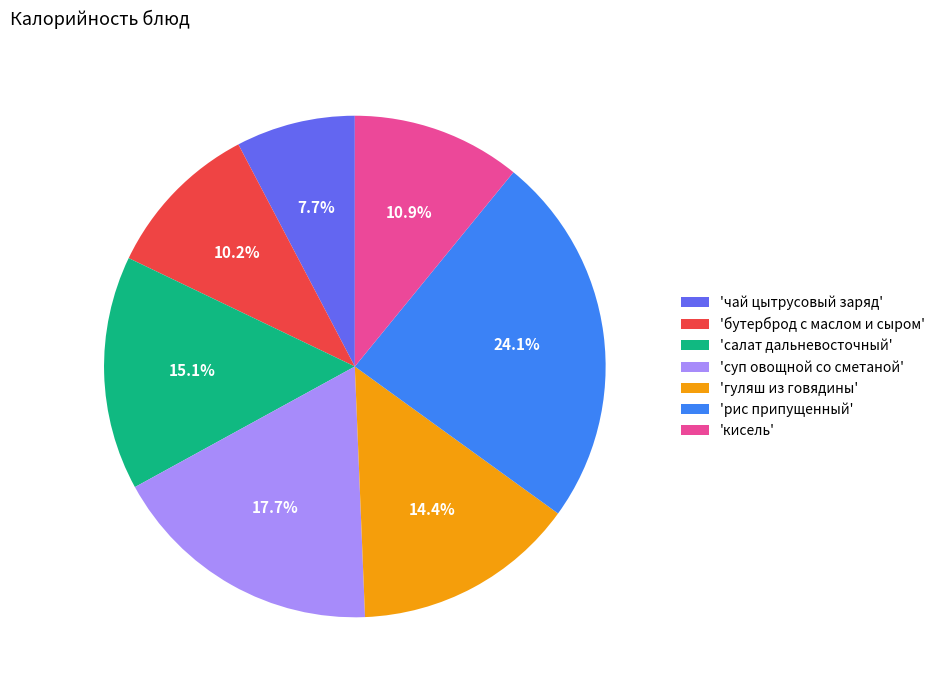

What portion of the pie excludes 'чай цытрусовый заряд'?

92.3%